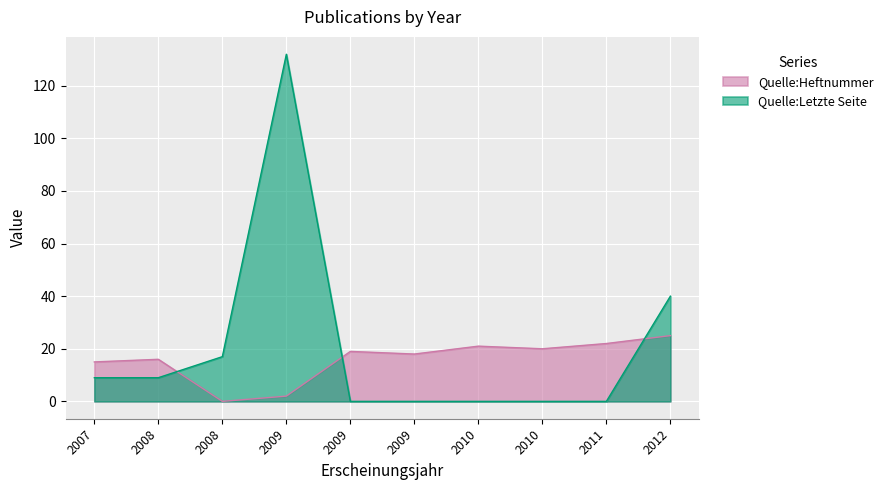

Which has a higher value, 2008 or 2011?

2011